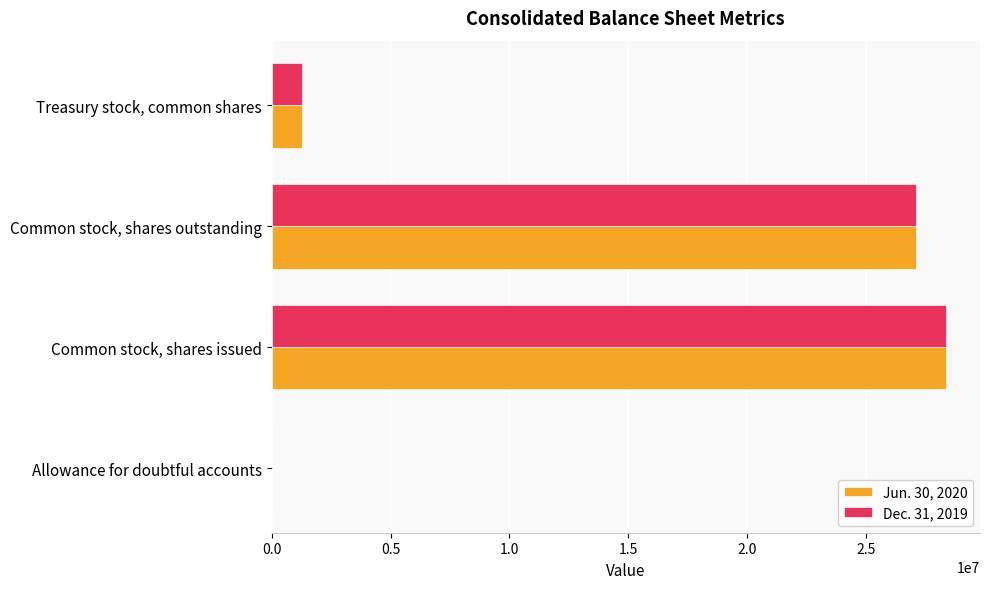

At which category is the sum across all series the highest?

Common stock, shares issued